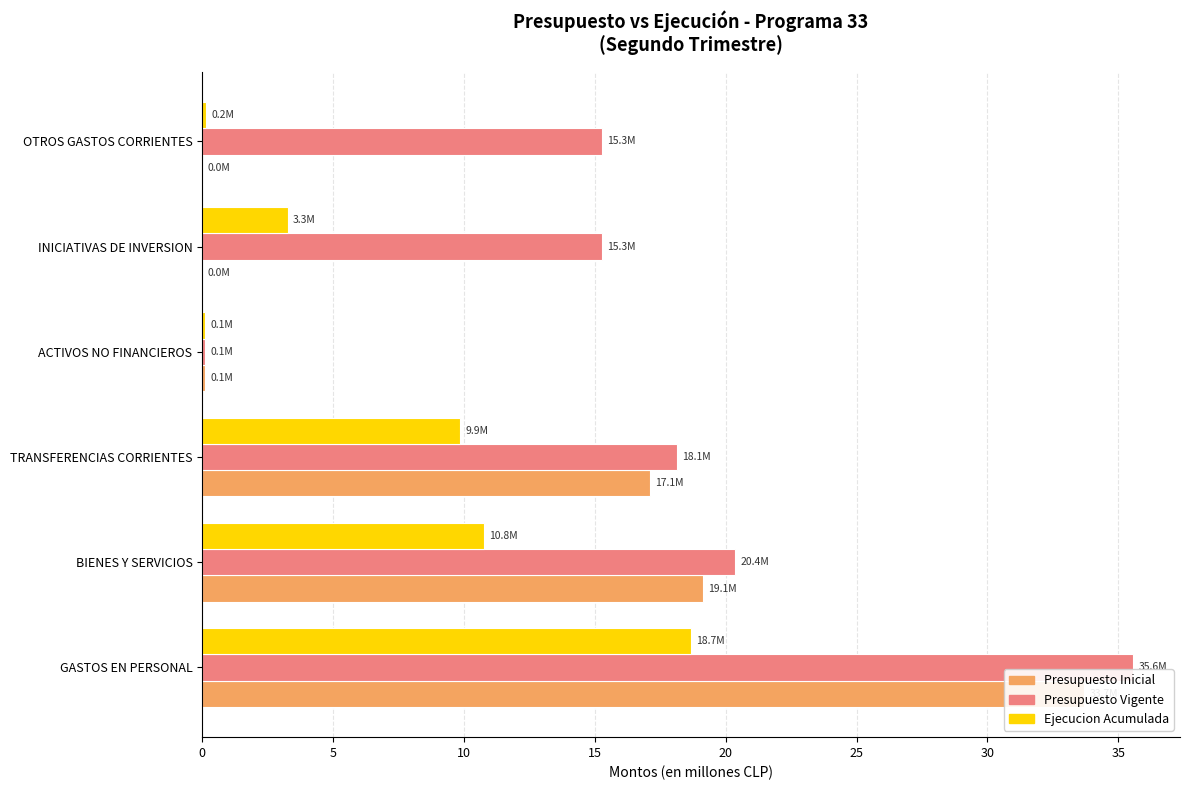

What is the difference between the maximum and minimum values in the Presupuesto Inicial series?

33.7